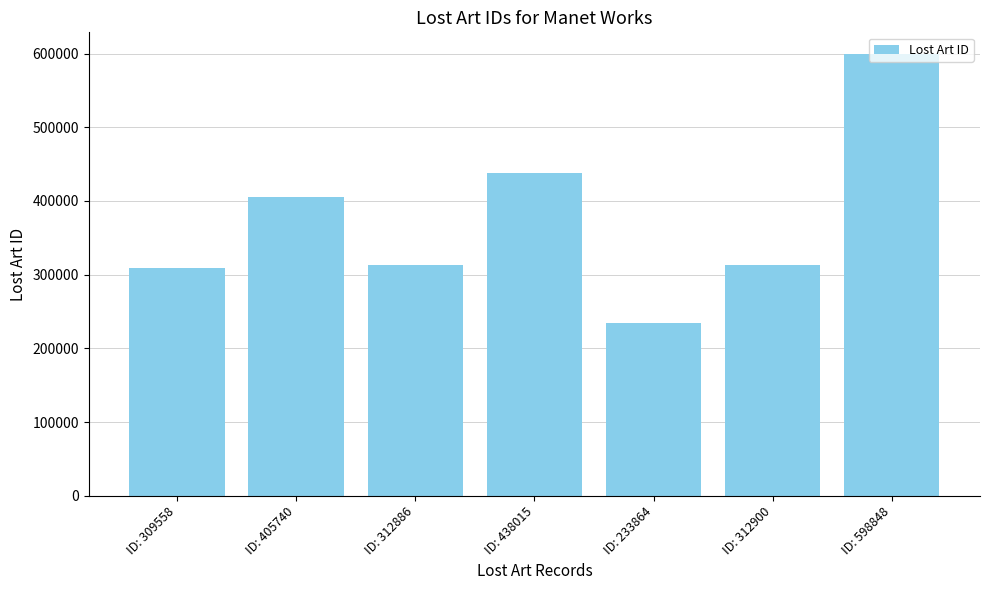

True or false: the data shows 368240 at ID: 233864.

False